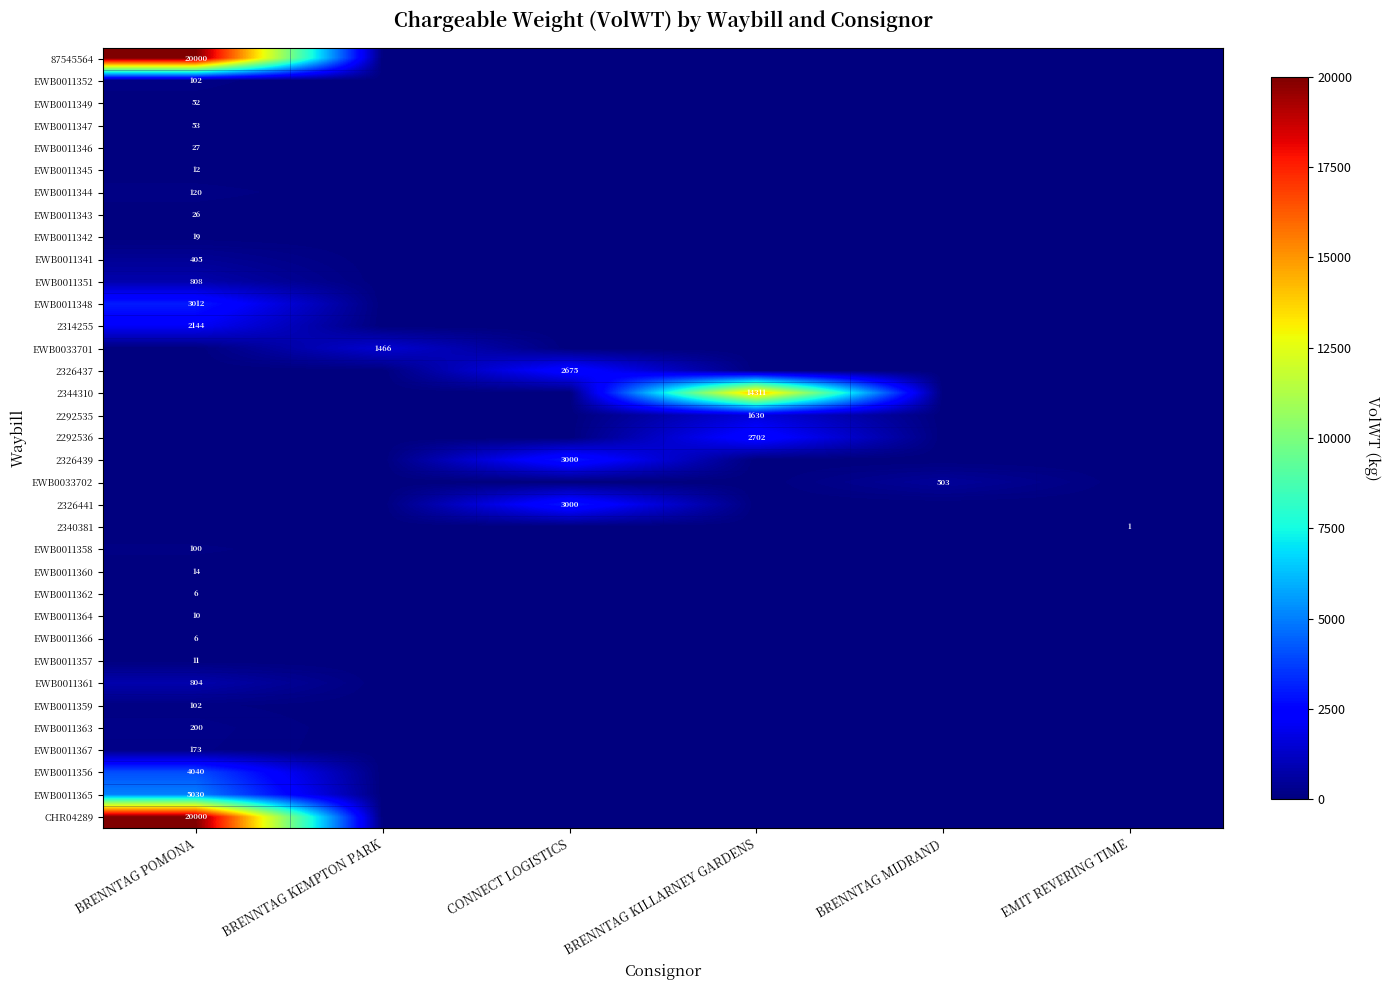

The value of EWB0011341 at BRENNTAG POMONA is 405. True or false?

True